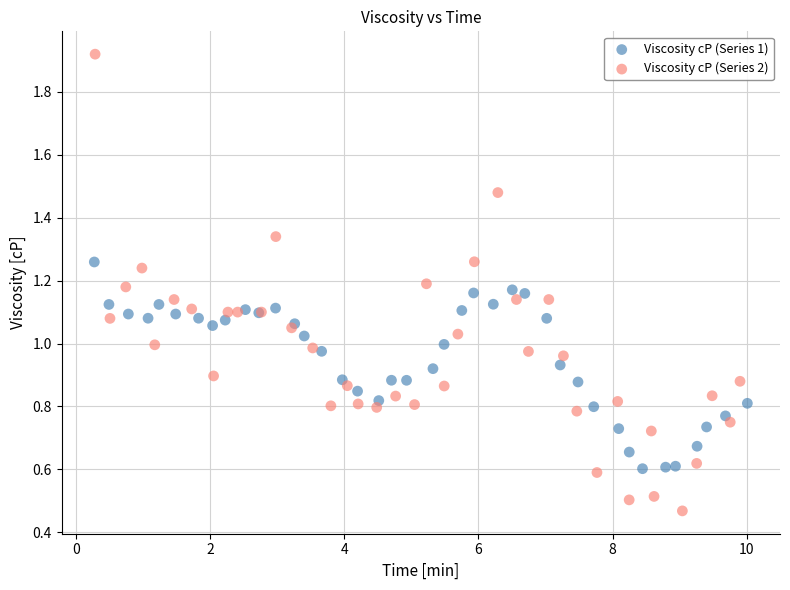

Which series reaches the minimum Y coordinate?

Viscosity cP (Series 2)